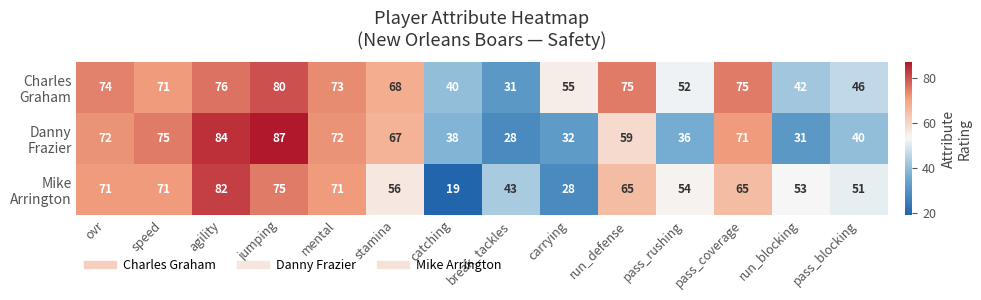

What is the difference between the highest and lowest values at ovr?

3